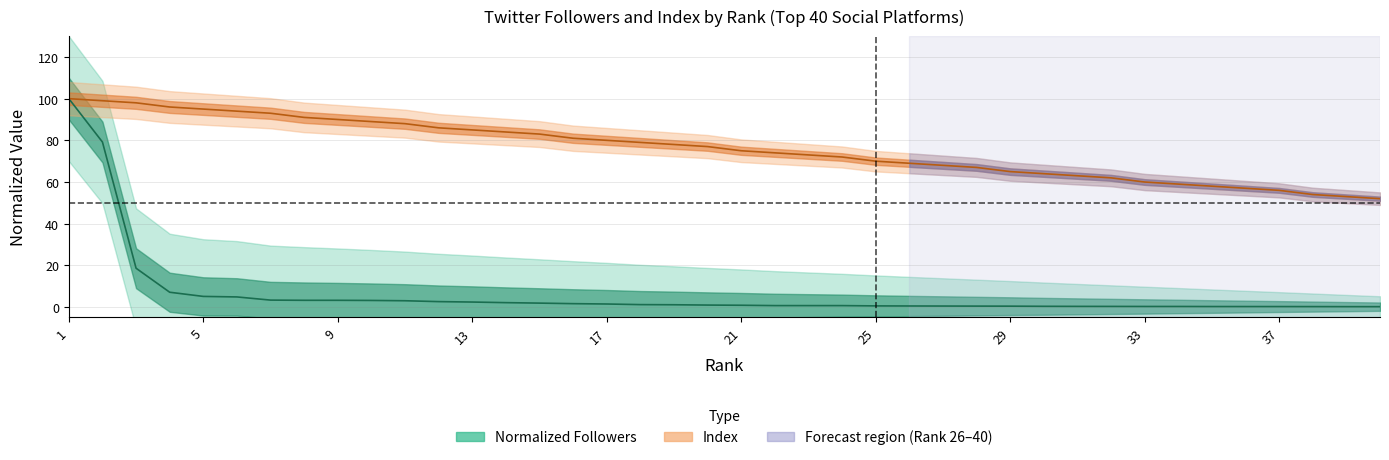

What is the difference between the highest and lowest values at 21?

89.1